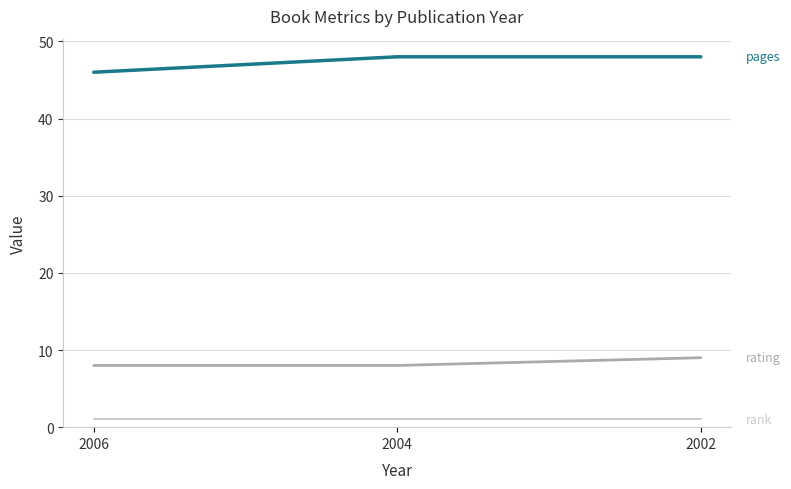

What is the greatest value displayed?

48